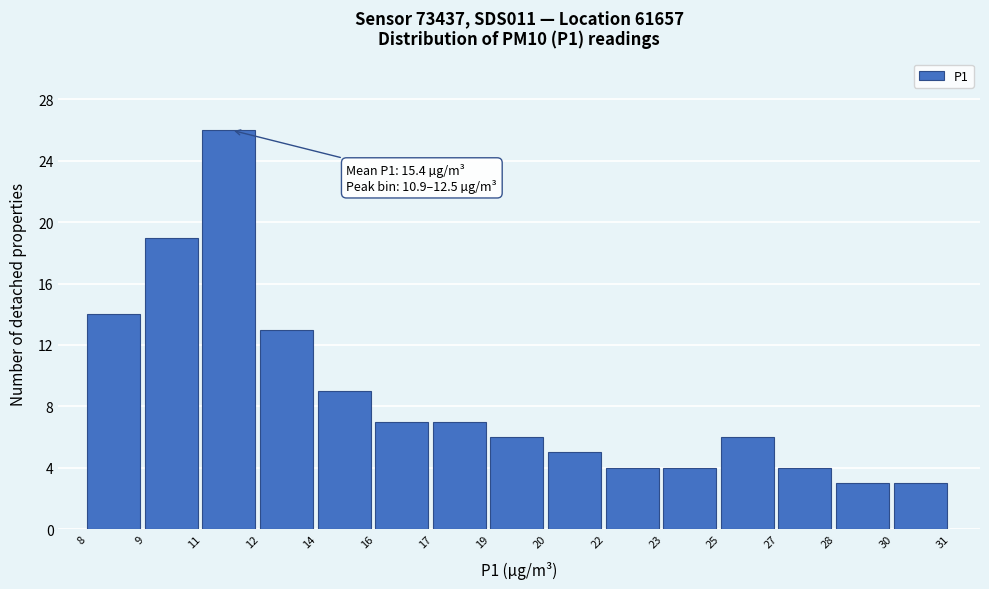

Reading left to right, extract all data points from this chart.

14	19	26	13	9	7	7	6	5	4	4	6	4	3	3